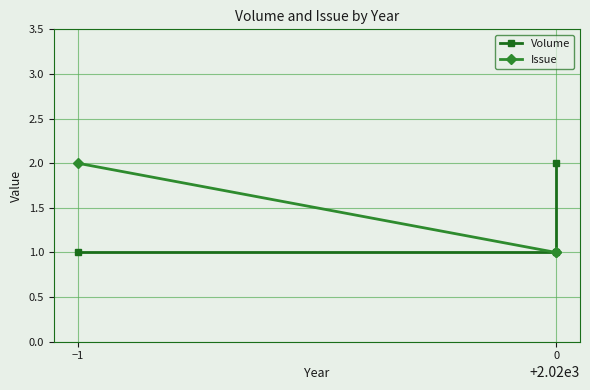

How many data points does each series have?

3